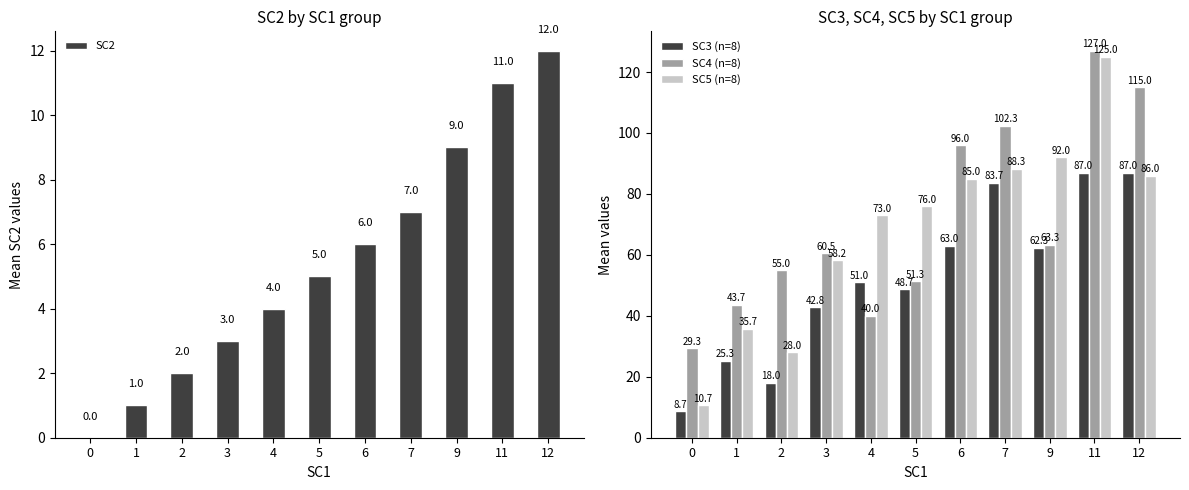

What is the difference between the highest and lowest values at 9?

83.0